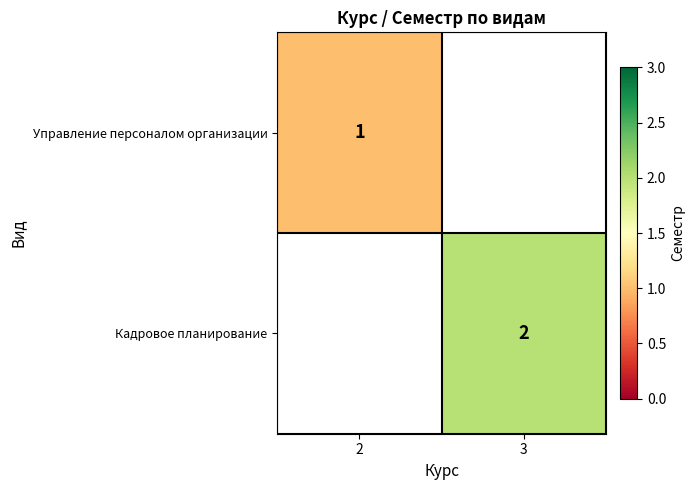

At which category is the sum across all series the highest?

3